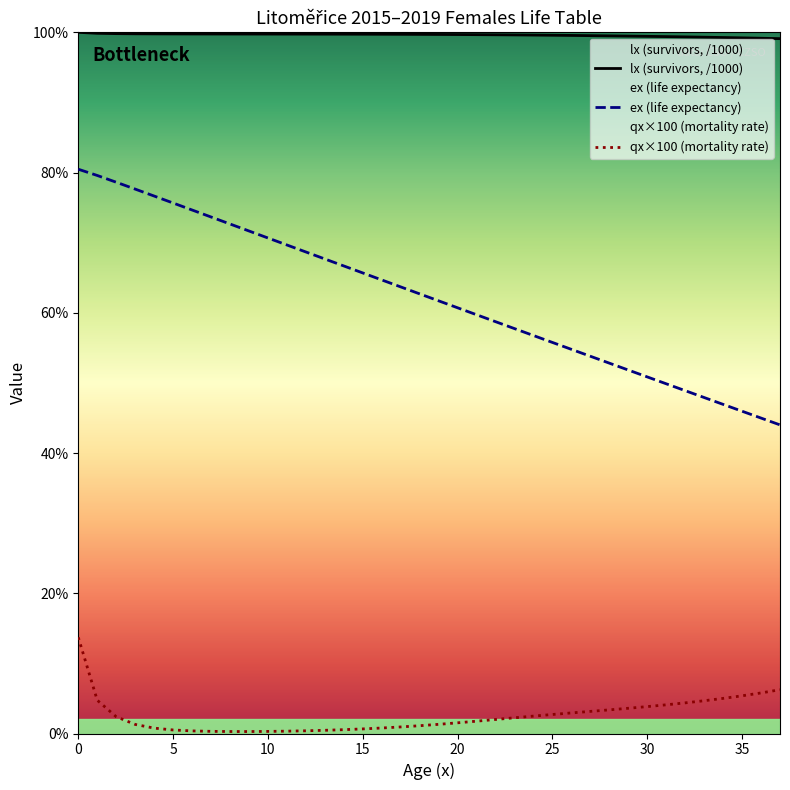

List the series in order of their overall mean, lowest first.

qx×100 (mortality rate), ex (life expectancy), lx (survivors, /1000)